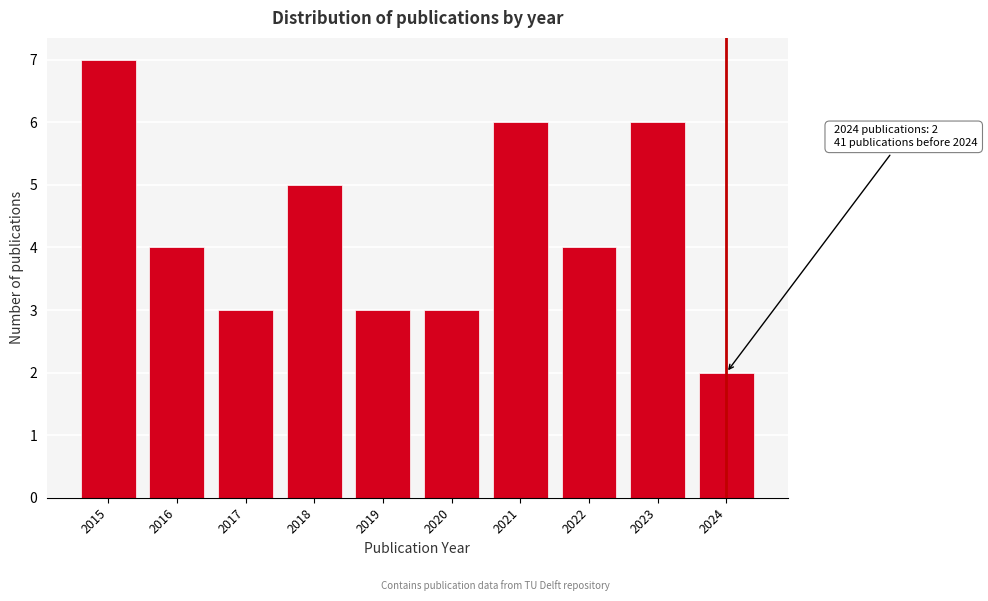

Reading left to right, what are all the values shown in this chart?

2015=7	2016=4	2017=3	2018=5	2019=3	2020=3	2021=6	2022=4	2023=6	2024=2